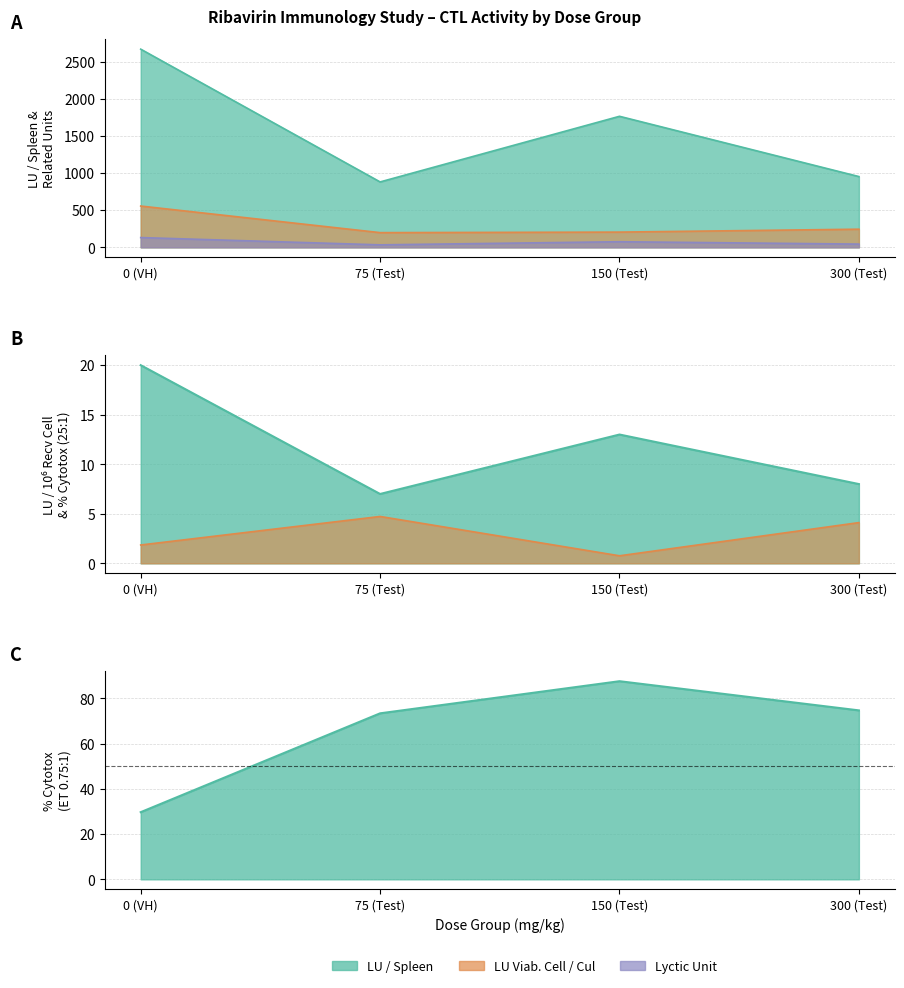

True or false: LU / Spleen and % Cytotox (ET 0.75:1) cross at least once.

False